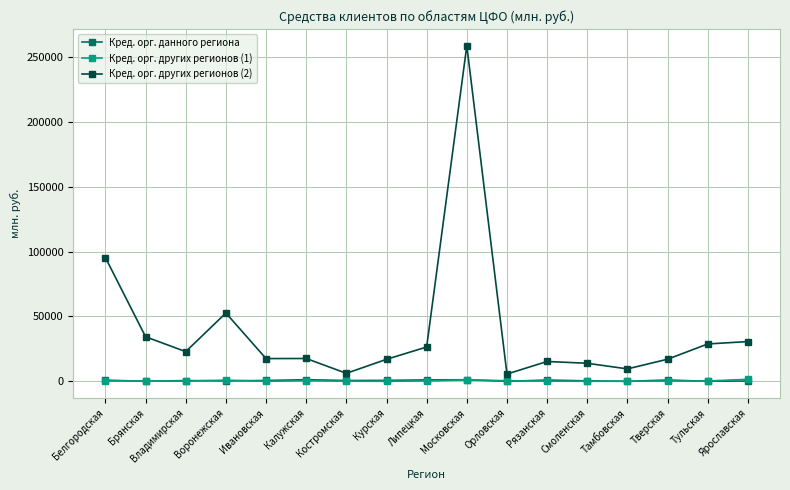

At how many categories does at least one series exceed 46864?

3